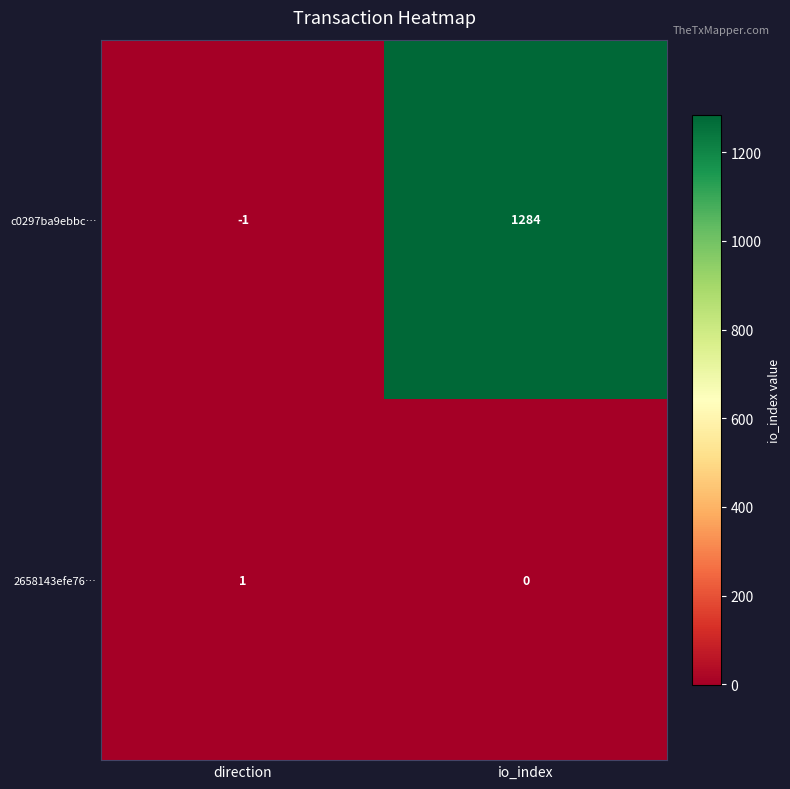

What is the difference between the maximum and minimum values in the c0297ba9ebbc… series?

1285